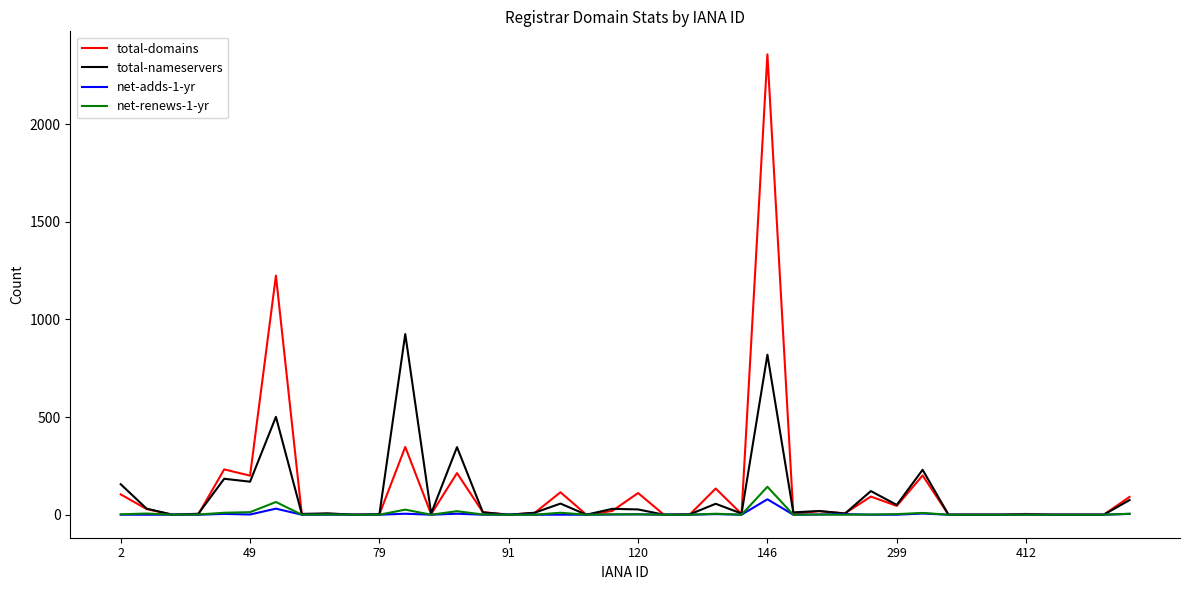

Which series has the widest spread of values?

total-domains